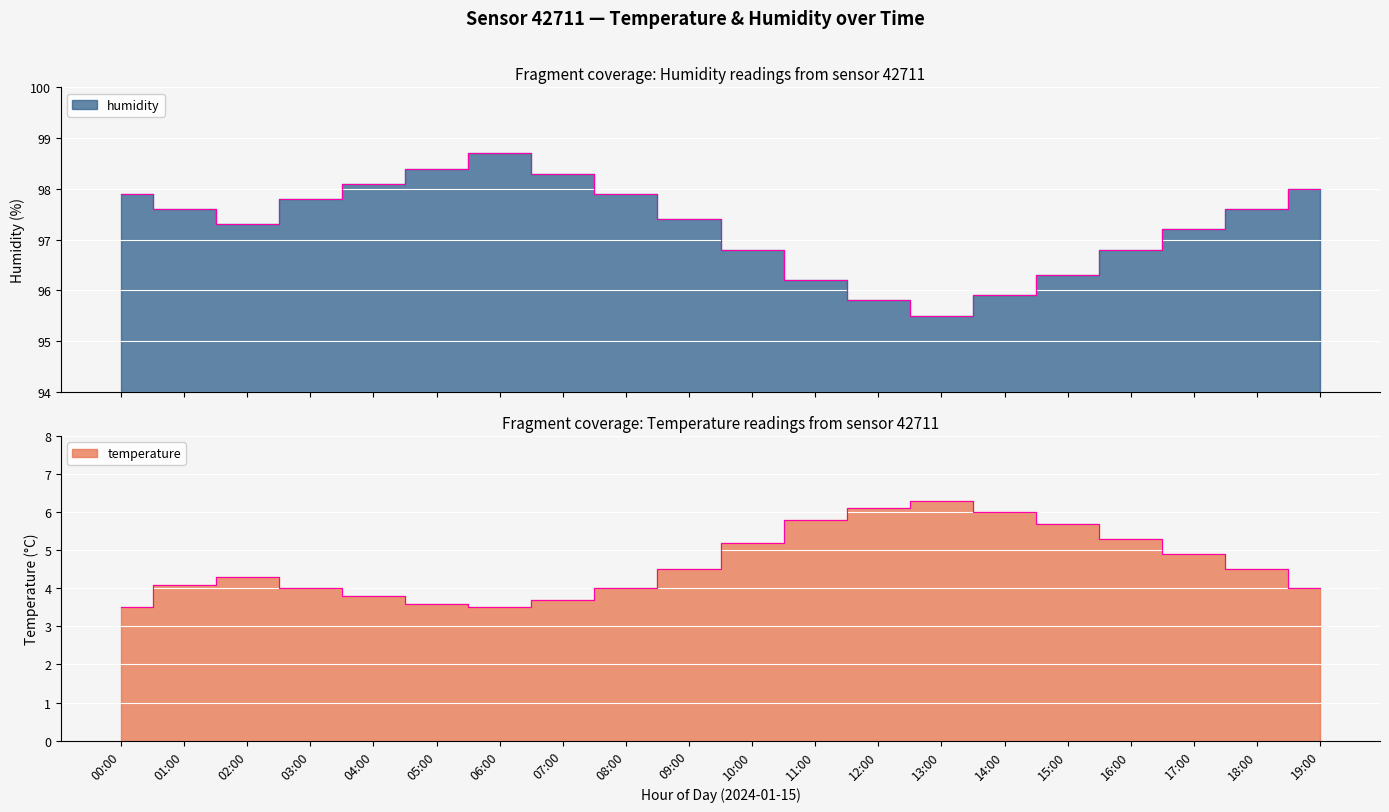

What is the smallest value displayed?

3.5